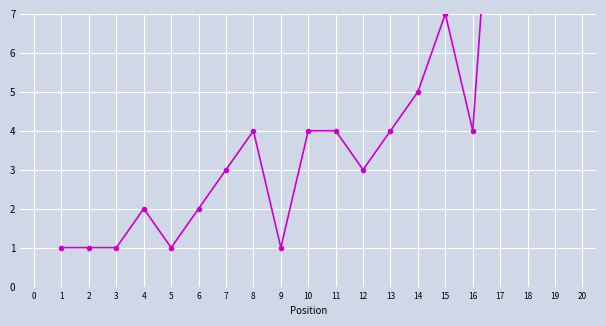

Rank the categories by value from lowest to highest.

0, 1, 2, 4, 8, 3, 5, 6, 11, 7, 9, 10, 12, 15, 13, 14, 18, 17, 16, 19